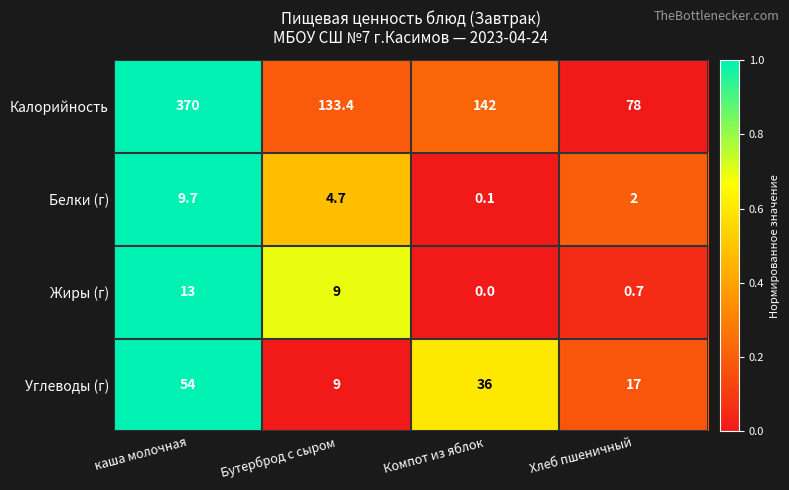

Is it true that Углеводы (г) equals 36.0 at Компот из яблок?

True